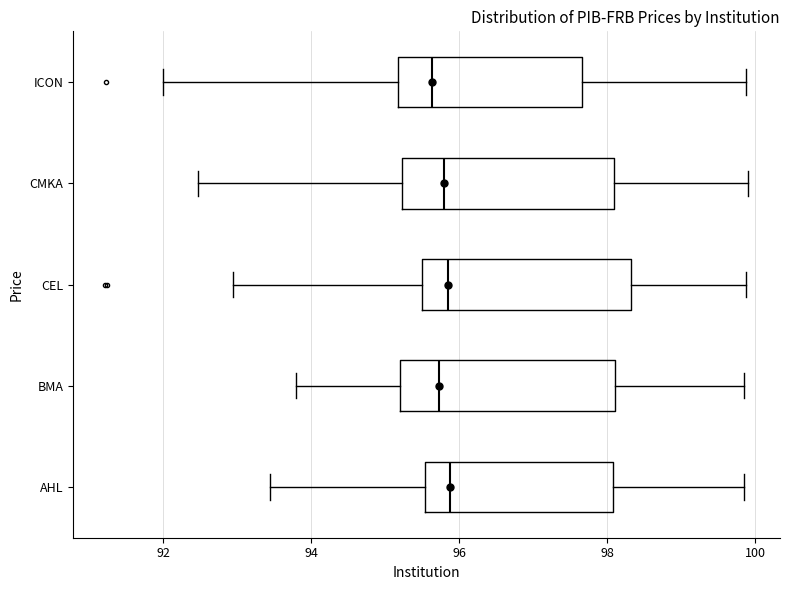

Where does the right whisker of the box for AHL end on the x-axis? The values are not printed on the chart, so give them approximately, as read against the axis.

99.8